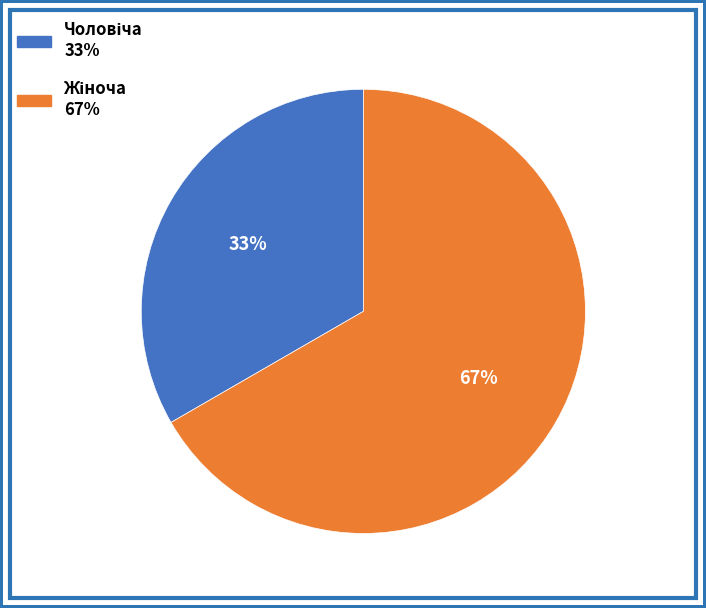

To the nearest percent, what is the average slice percentage?

50%